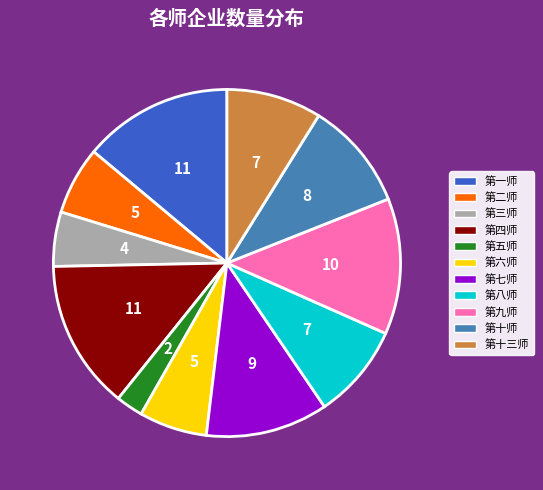

Is there a majority slice in this chart?

No